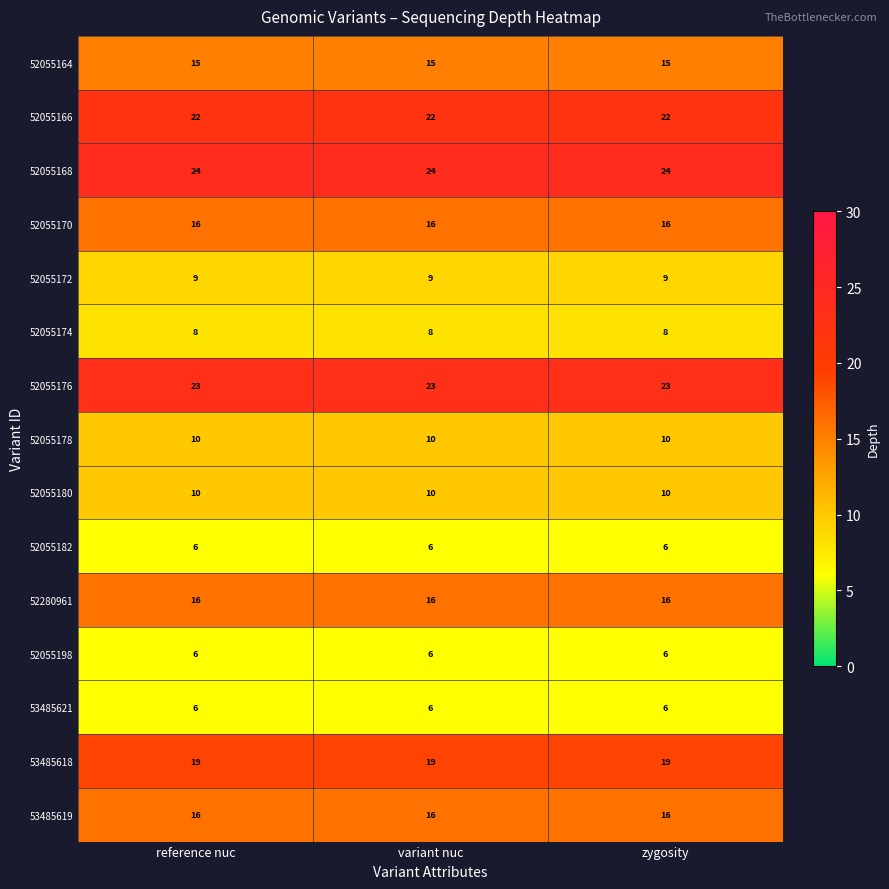

What is the spread (max minus min) of values at variant nuc?

18